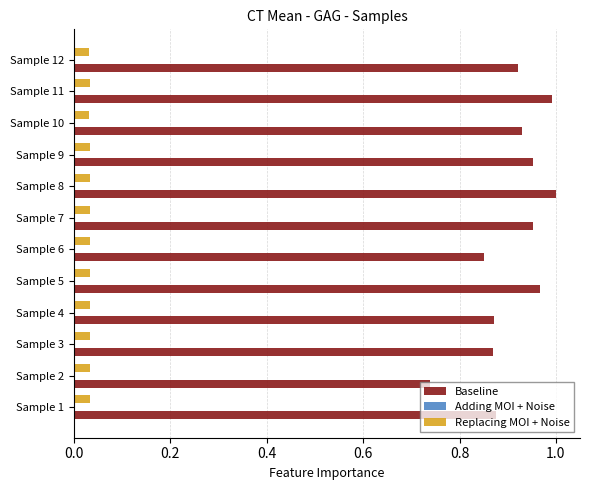

Which series has the largest total across all categories?

Baseline